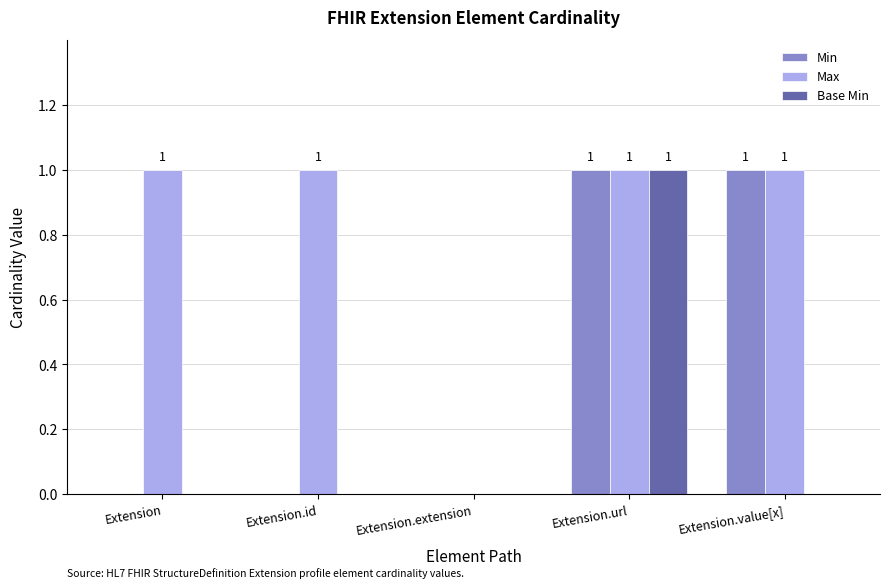

Reading left to right, extract all data points from this chart.

Min: 0	0	0	1	1
Max: 1	1	0	1	1
Base Min: 0	0	0	1	0